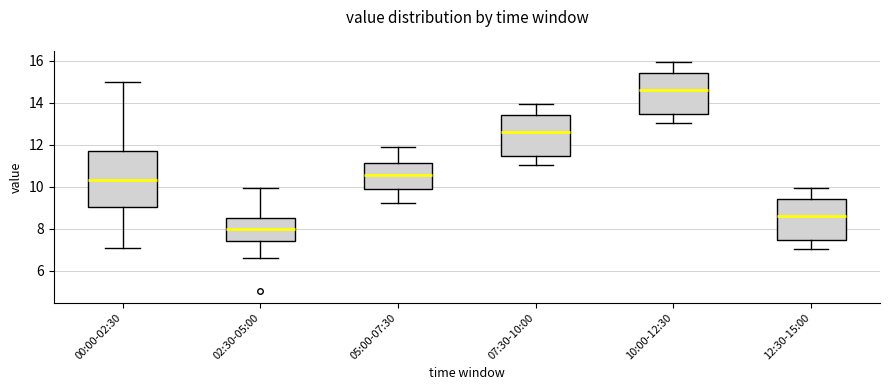

Comparing the boxes themselves (not the whiskers), which one is the tallest?

00:00-02:30